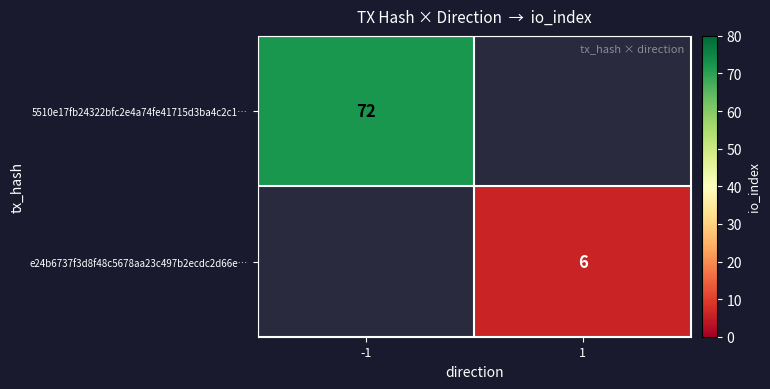

Is it true that e24b6737f3d8f48c5678aa23c497b2ecdc2d66e… equals 6 at 1?

True